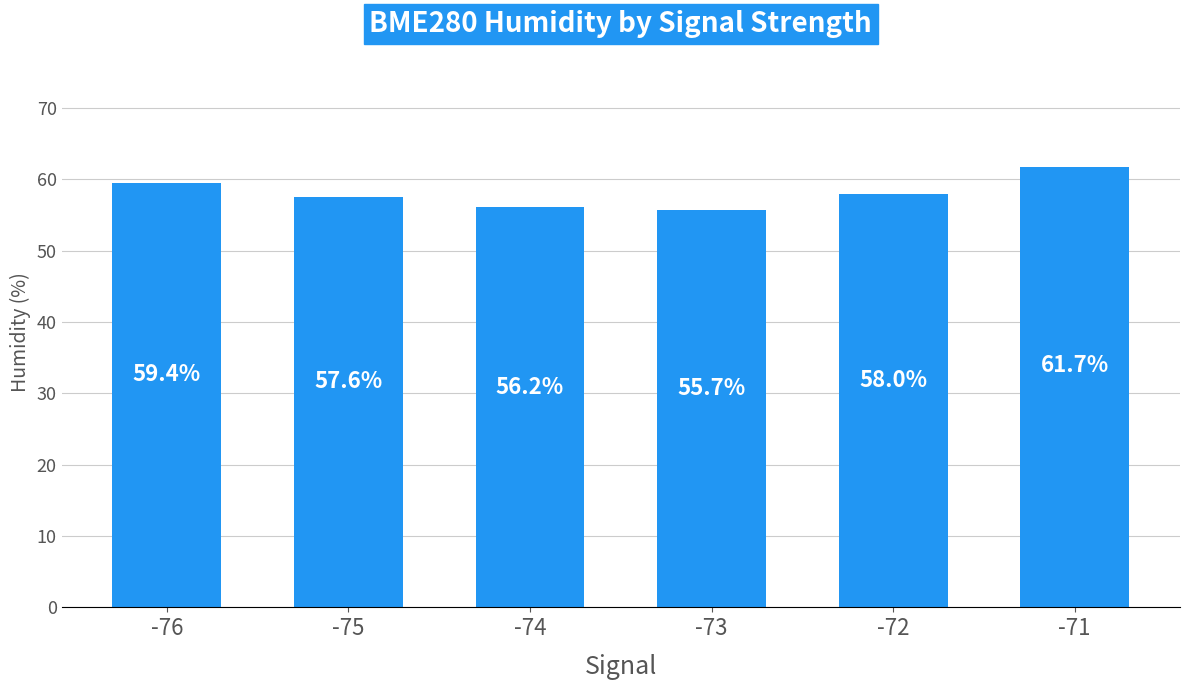

At which category does the chart reach its peak across all series?

-71